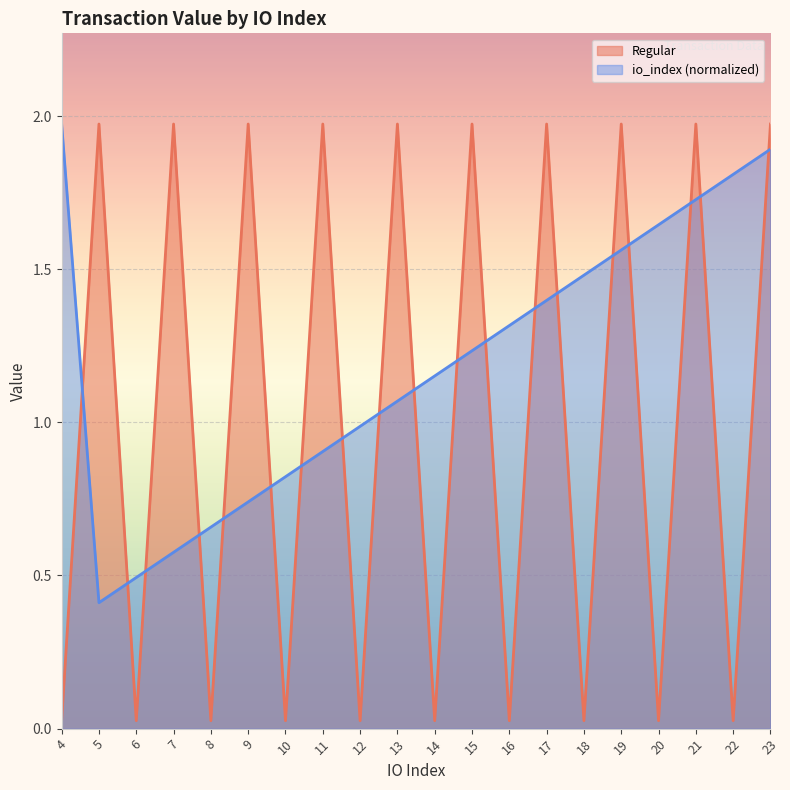

Which series has the largest total across all categories?

io_index (normalized)